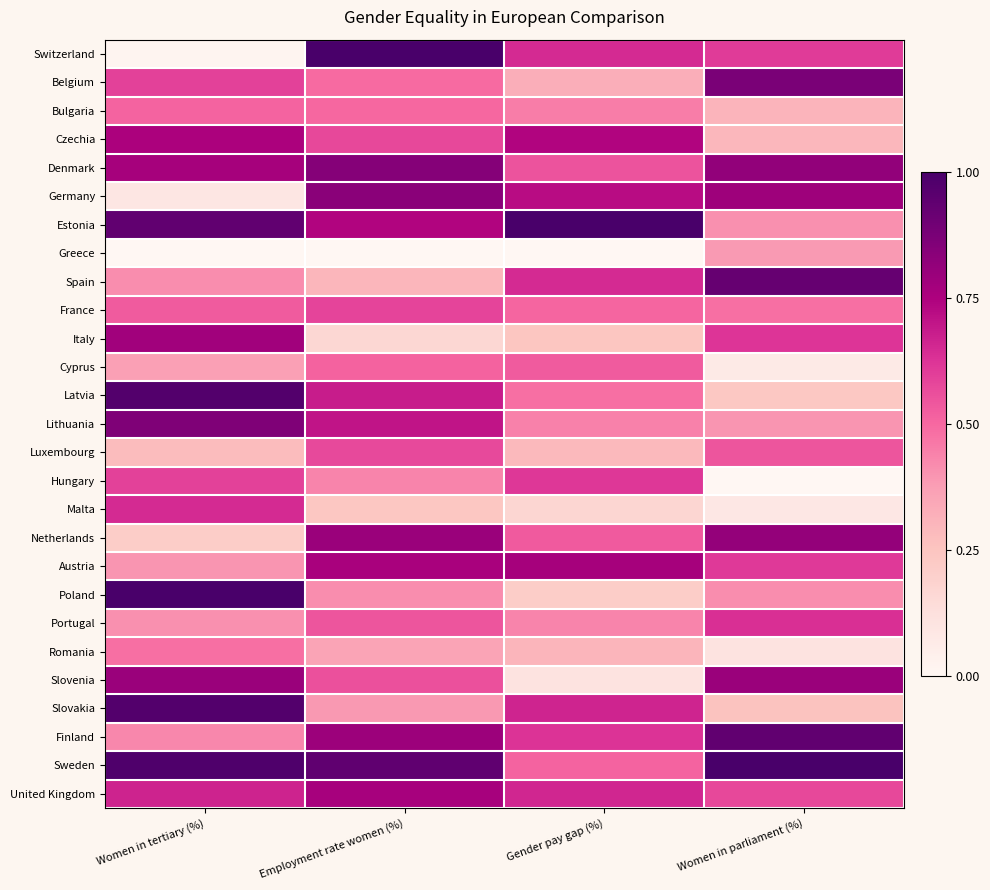

At which category is the sum across all series the highest?

Employment rate women (%)